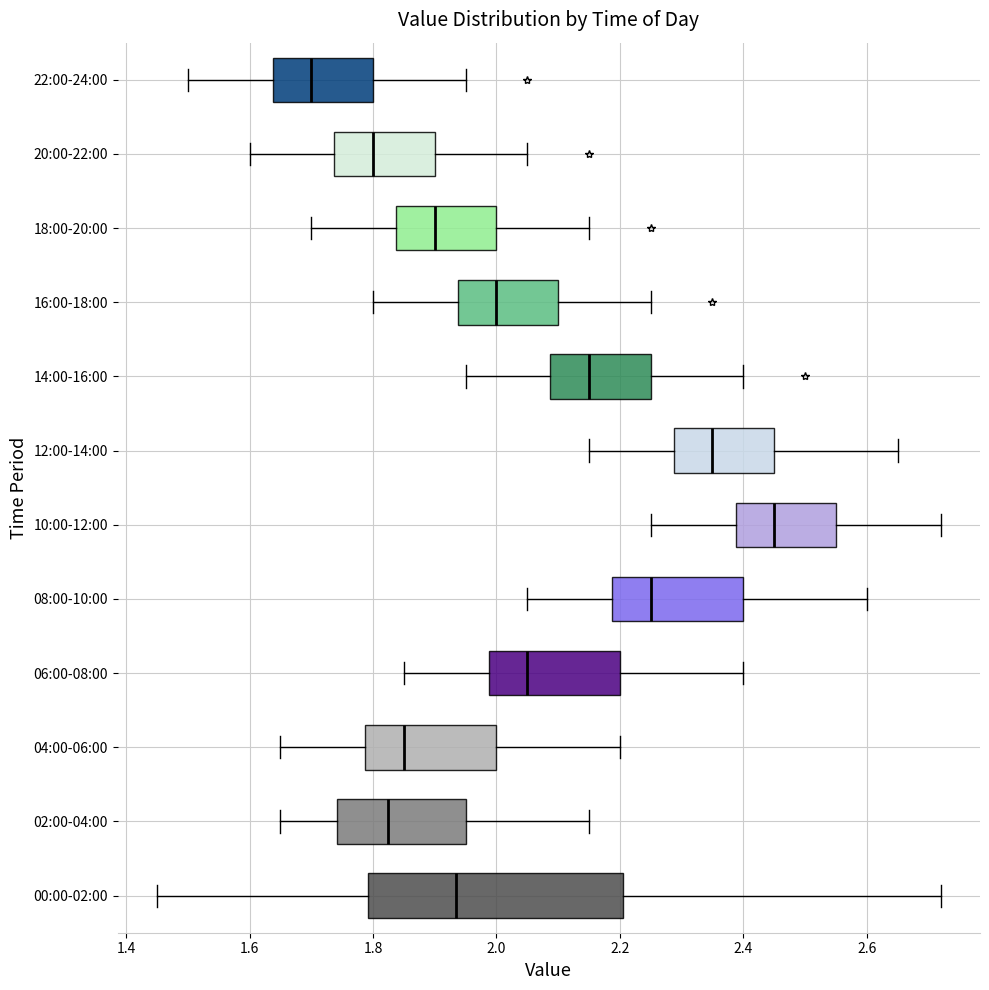

Where is the left edge of the box for 12:00-14:00 on the x-axis? The values are not printed on the chart, so give them approximately, as read against the axis.

2.28